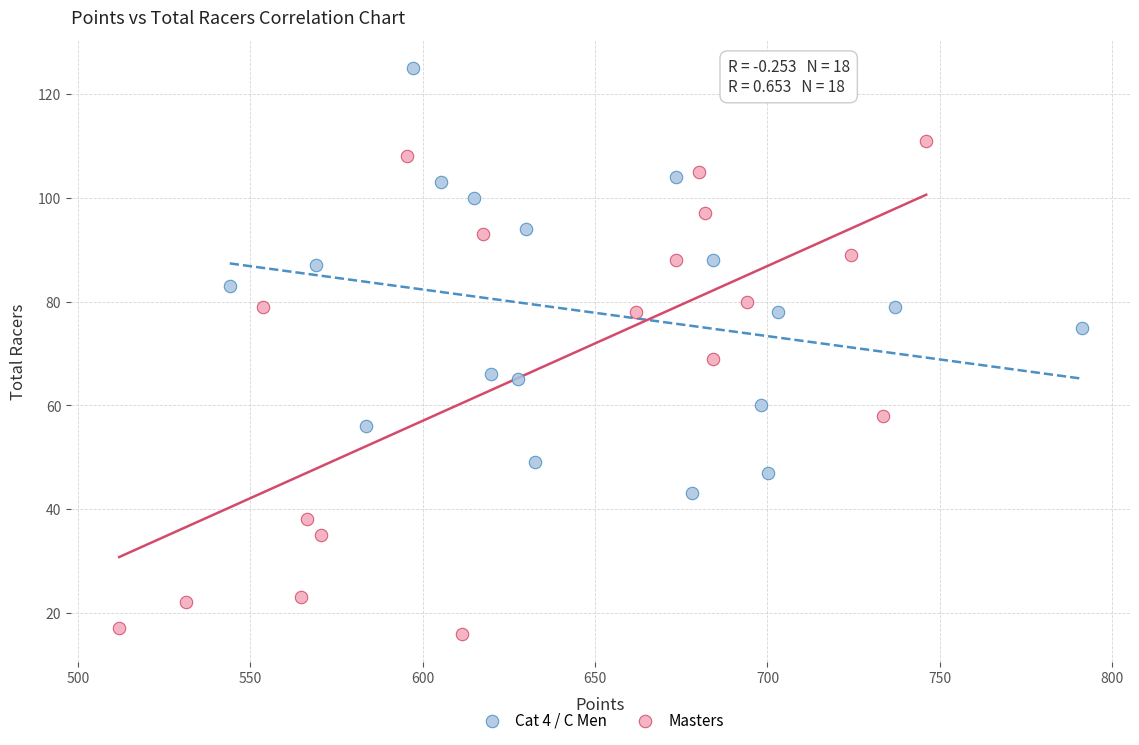

Which series contains the highest Y value?

Cat 4 / C Men